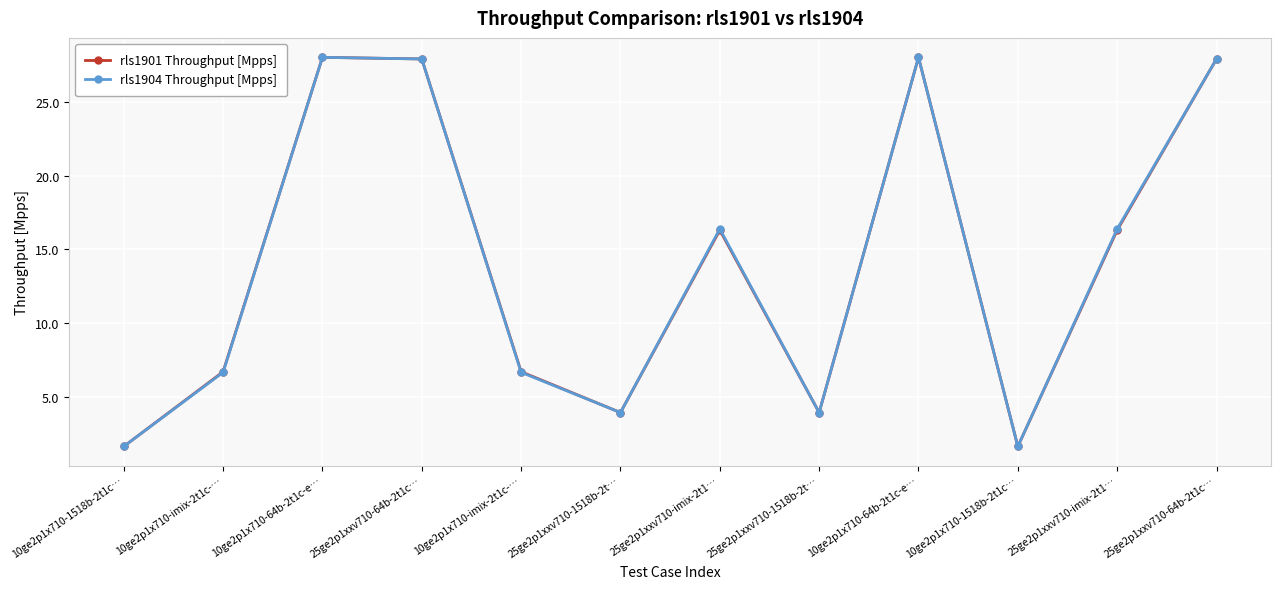

At which category does the chart reach its peak across all series?

10ge2p1x710-64b-2t1c-e…